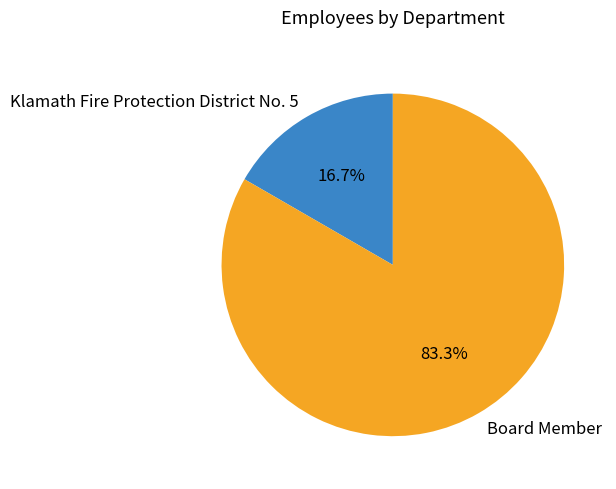

Between Klamath Fire Protection District No. 5 and Board Member, which is larger?

Board Member